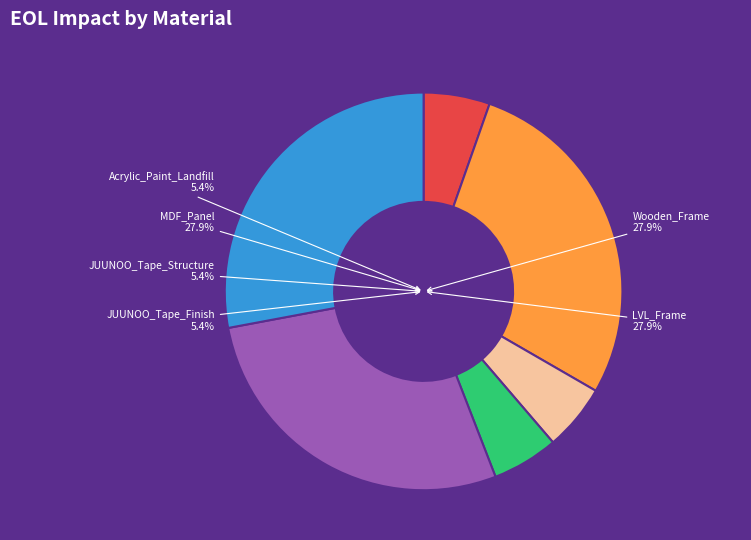

How many slices are in this pie chart?

6